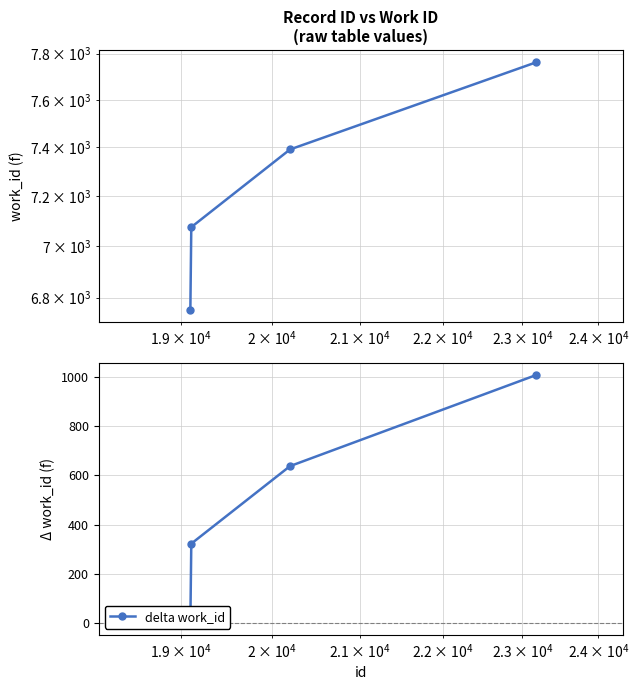

True or false: work_id and delta work_id cross at least once.

False